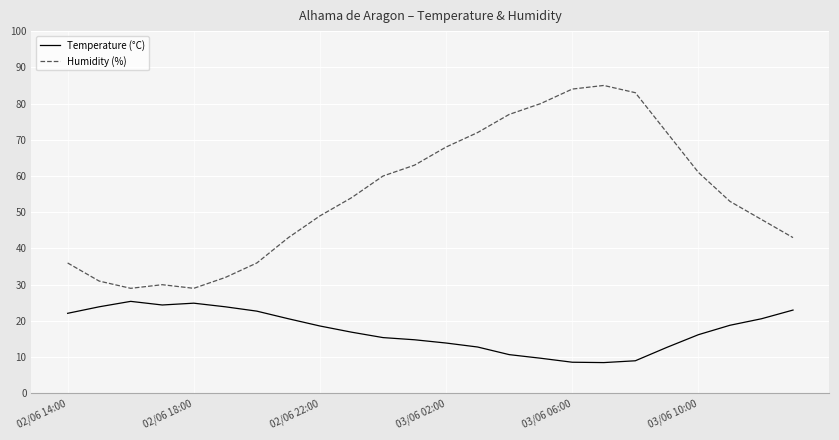

What is the greatest value displayed?

85.0